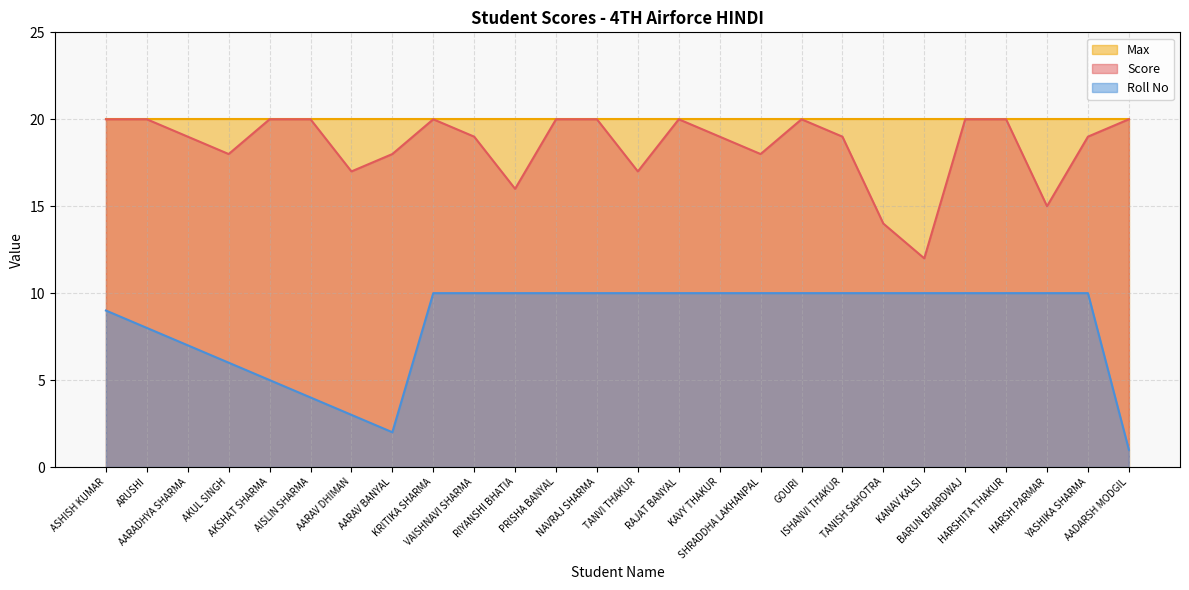

What is the maximum value shown in the chart?

20